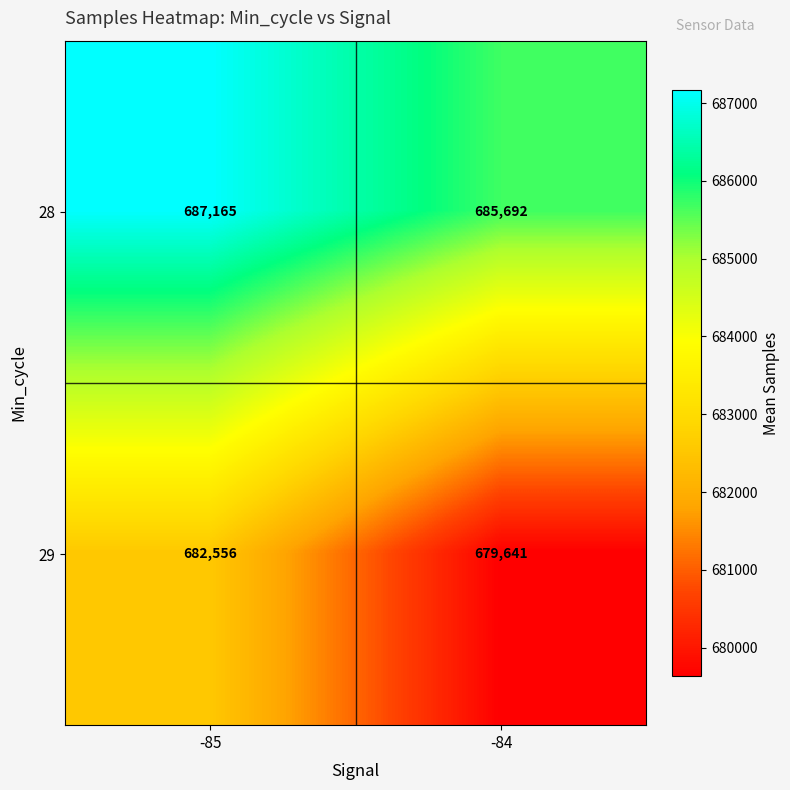

What is the sum of all 29 values?

1362197